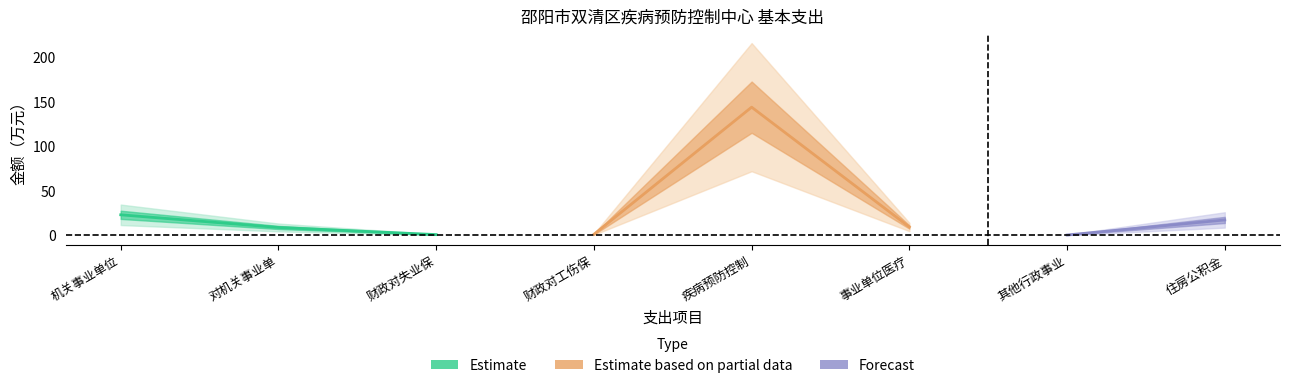

What position from the right is 其他行政事业单位医疗支出?

2